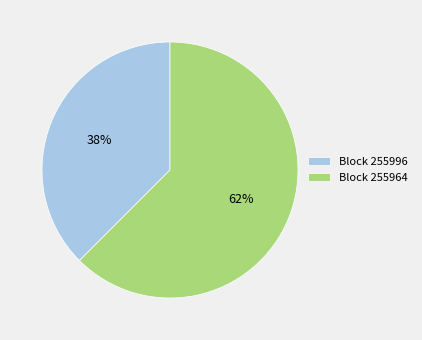

What is the largest slice in the pie chart?

Block 255964